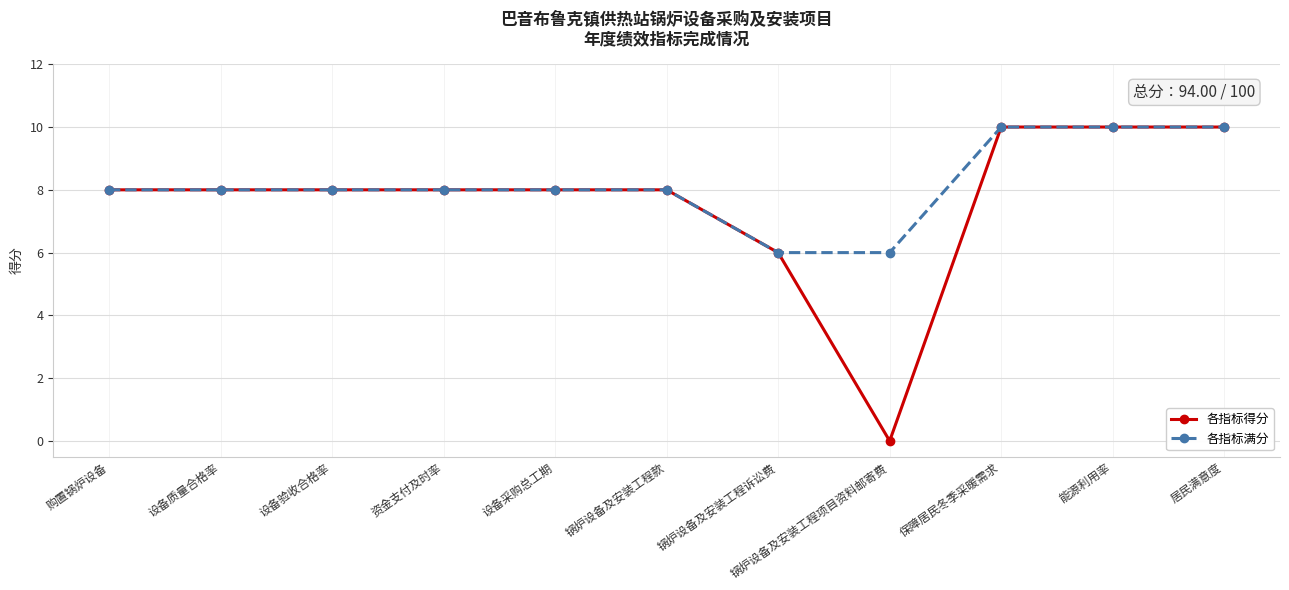

Reading left to right, transcribe all the data shown in this chart.

各指标得分: 8	8	8	8	8	8	6	0	10	10	10
各指标满分: 8	8	8	8	8	8	6	6	10	10	10